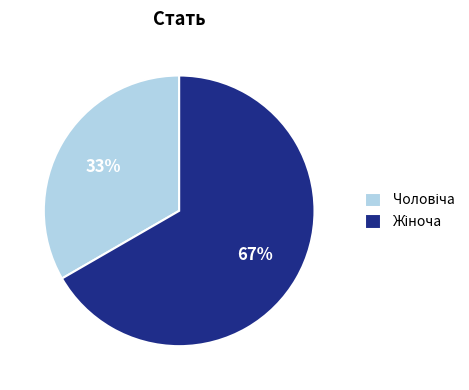

Does any single category account for the majority?

Yes